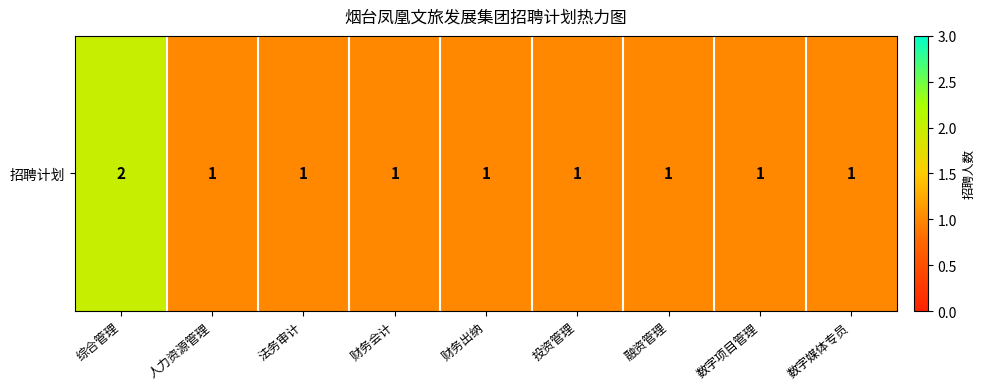

What is the sum of the values at 融资管理 and 人力资源管理?

2